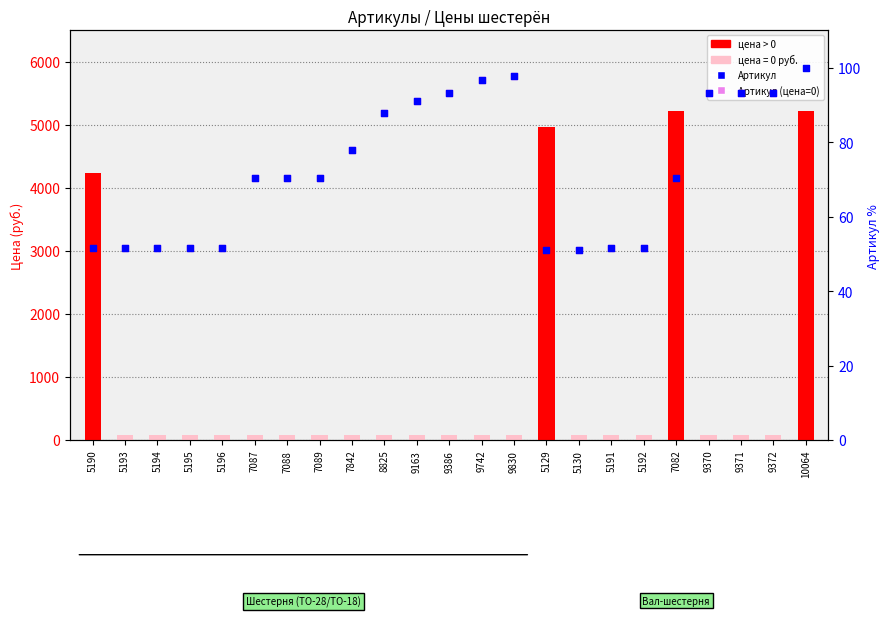

Which has a higher value, 5191 or 9372?

9372